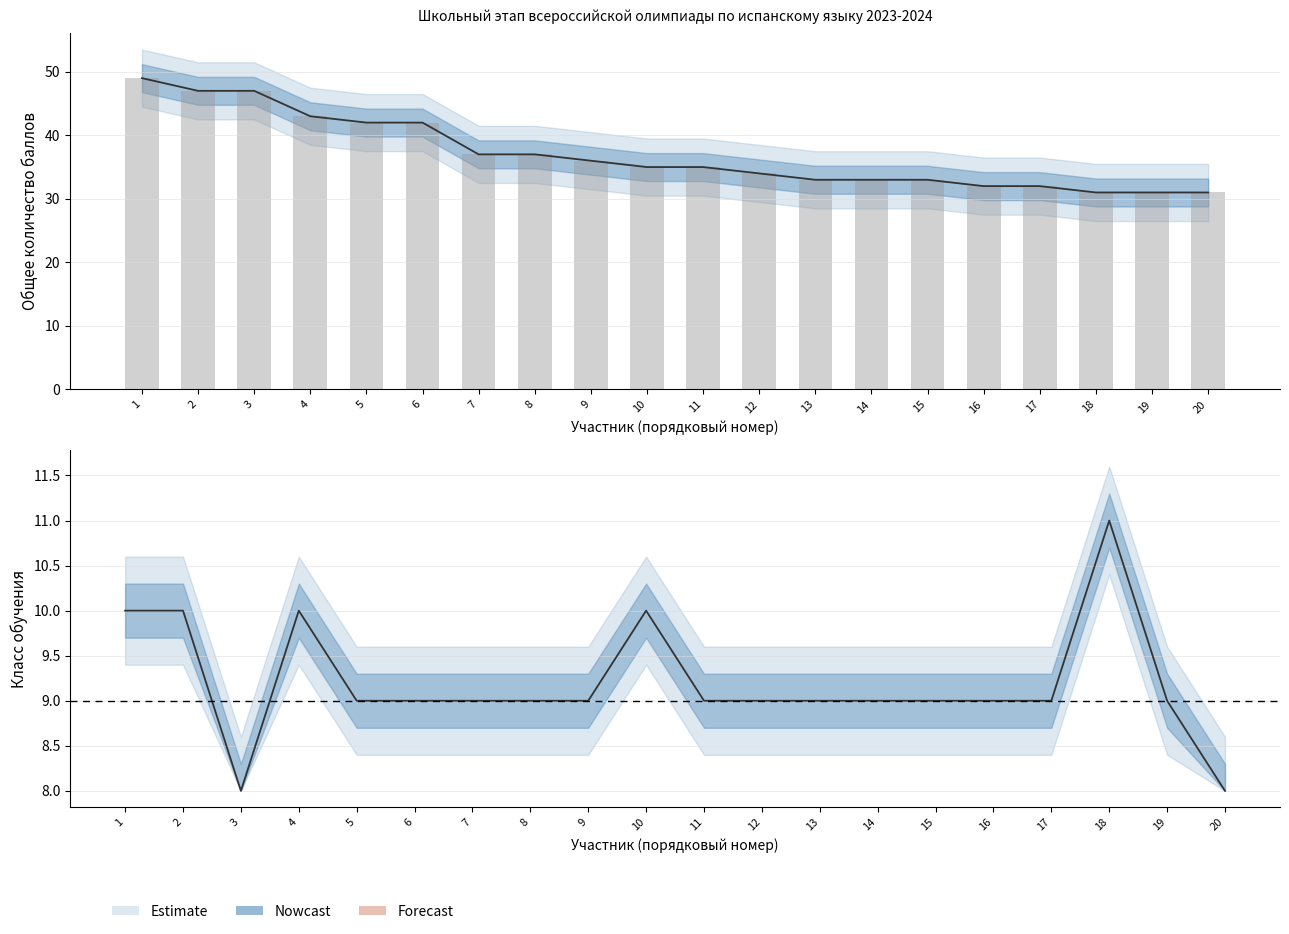

Is it true that Класс обучения equals 11 at 18?

True